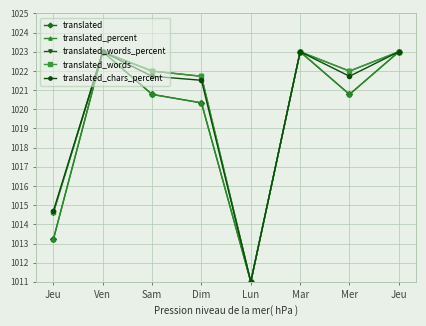

The value of translated_words_percent at Ven is 1355.3. True or false?

False